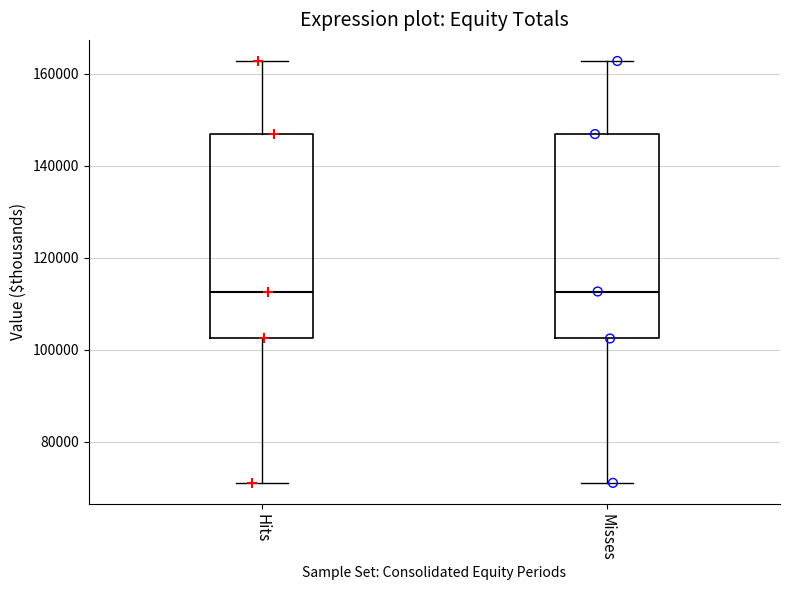

Where does the upper whisker of the box for Misses end on the y-axis? The values are not printed on the chart, so give them approximately, as read against the axis.

162000